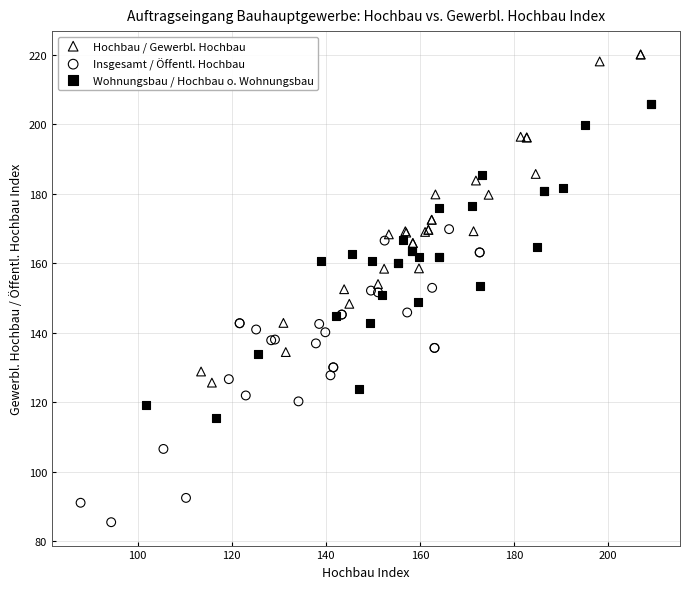

Which series contains the highest Y value?

Hochbau / Gewerbl. Hochbau